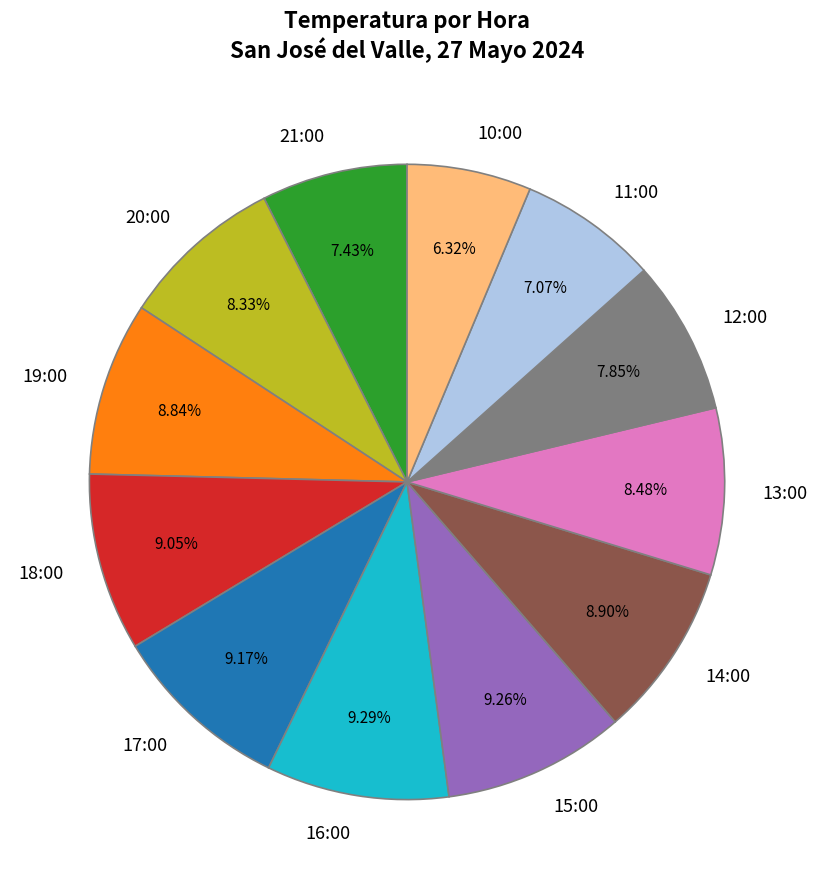

The 20:00 slice represents 2% of the pie. True or false?

False